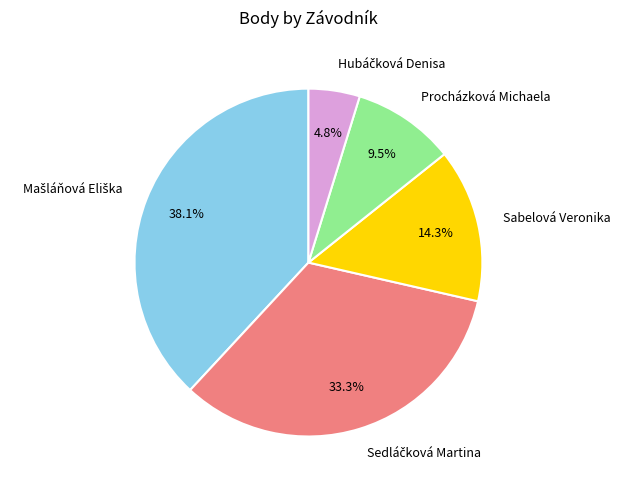

Count the number of slices in the pie.

5